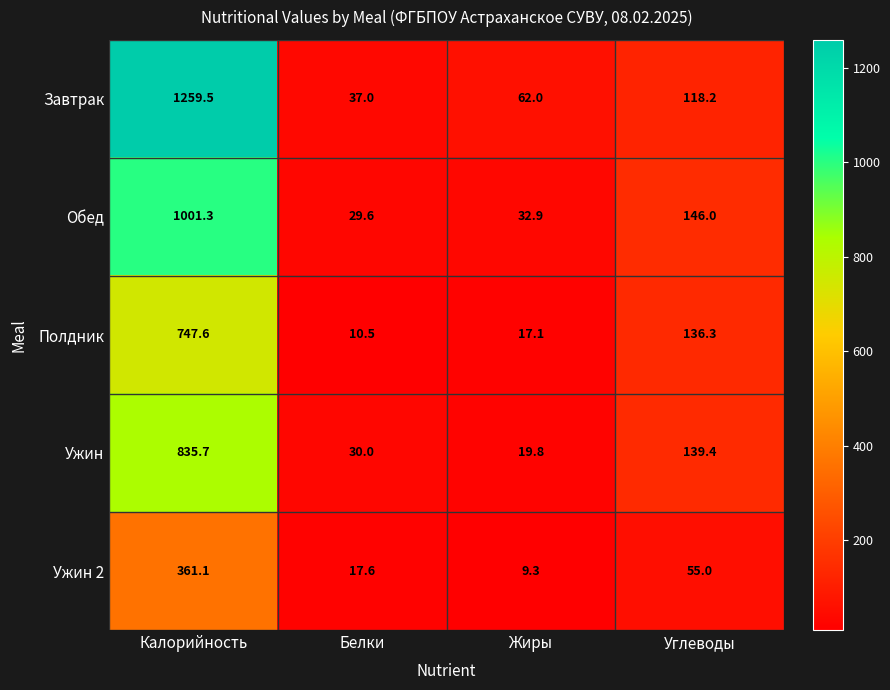

What is the difference between the highest and lowest values at Углеводы?

91.0